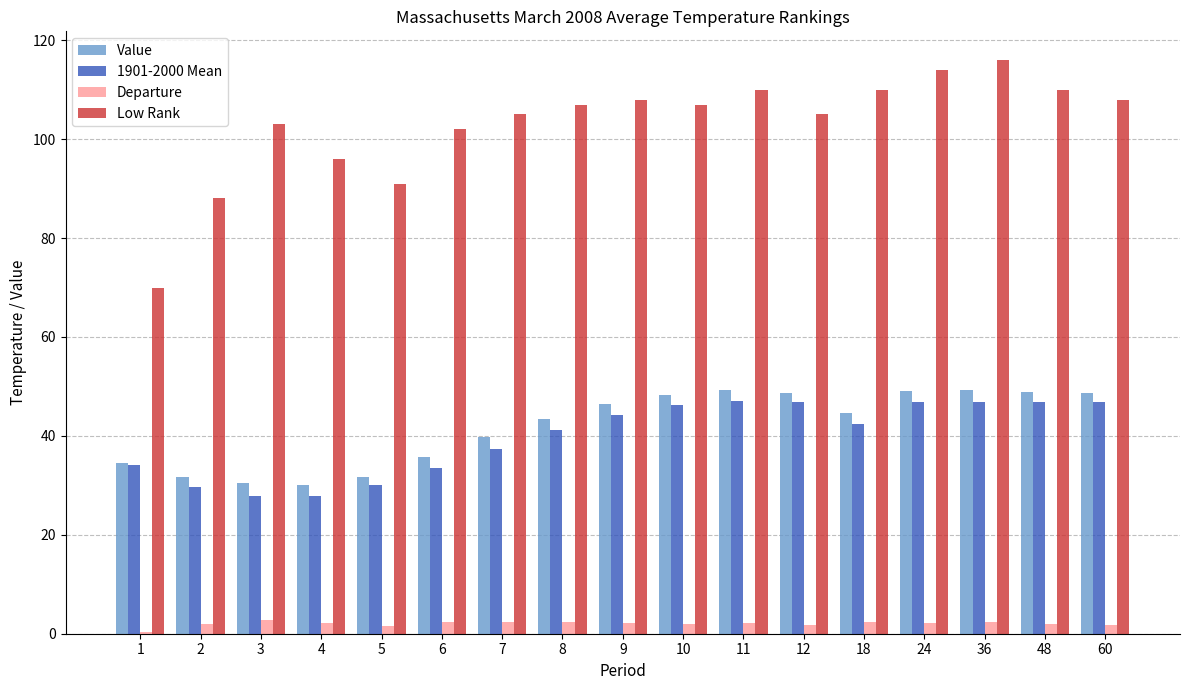

What is the highest value of the Departure series?

2.7